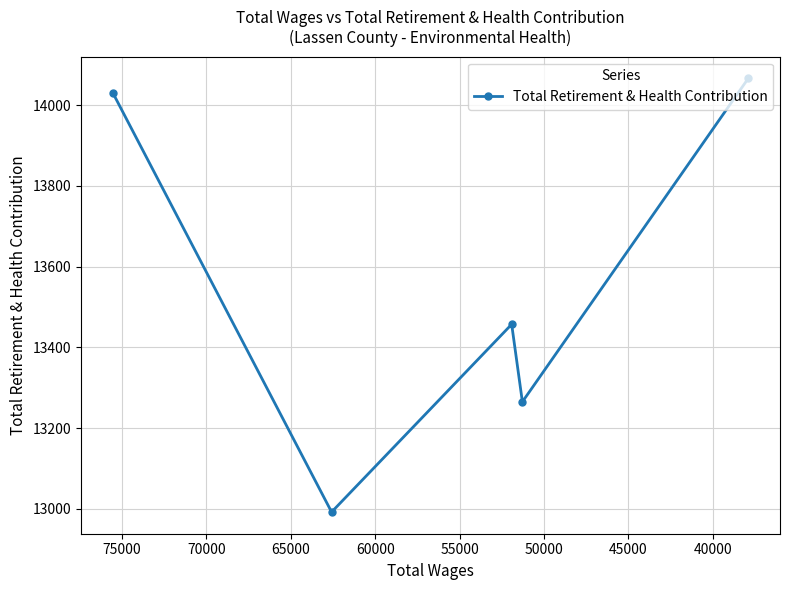

What is the average value?

13562